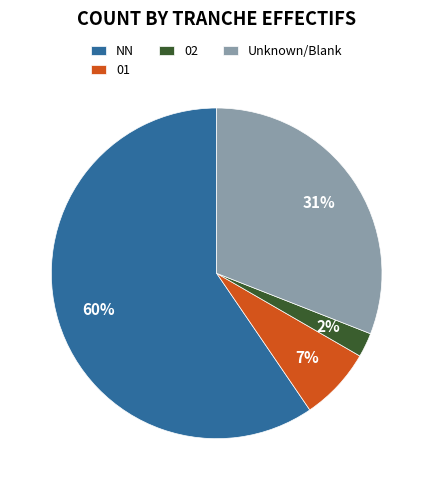

Do NN and 02 together represent more than half of the pie?

Yes